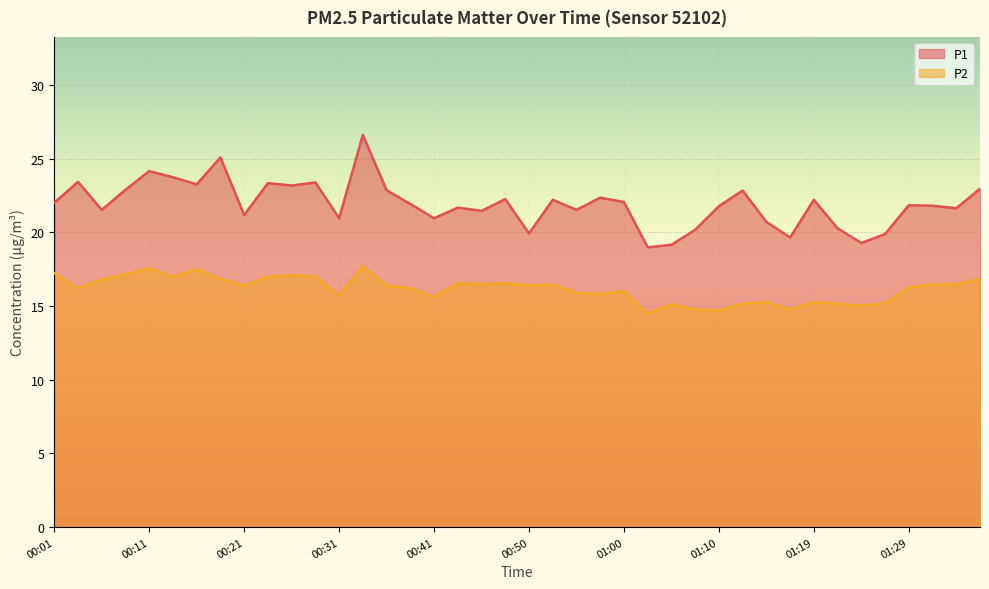

What is the label of the 35th point from the right?

00:14